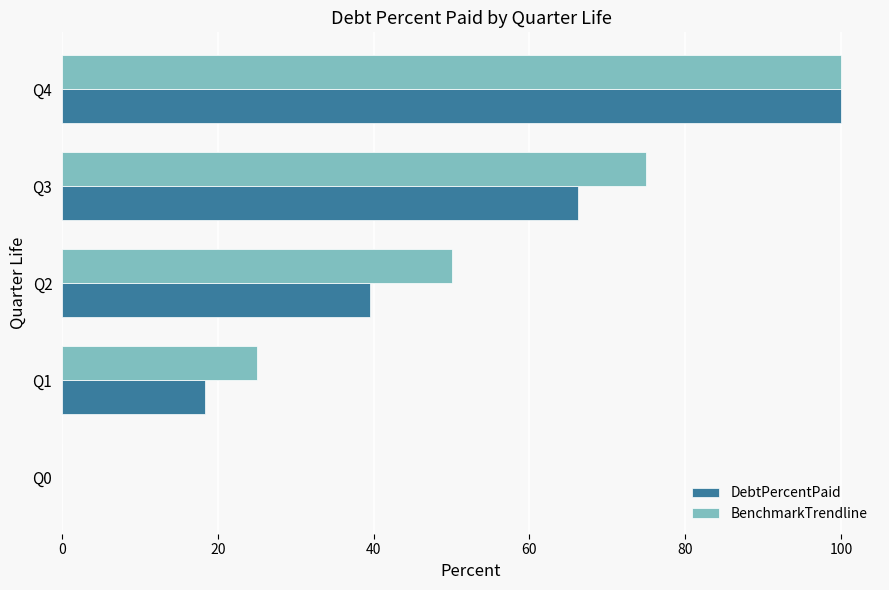

What is the maximum value for BenchmarkTrendline?

100.0